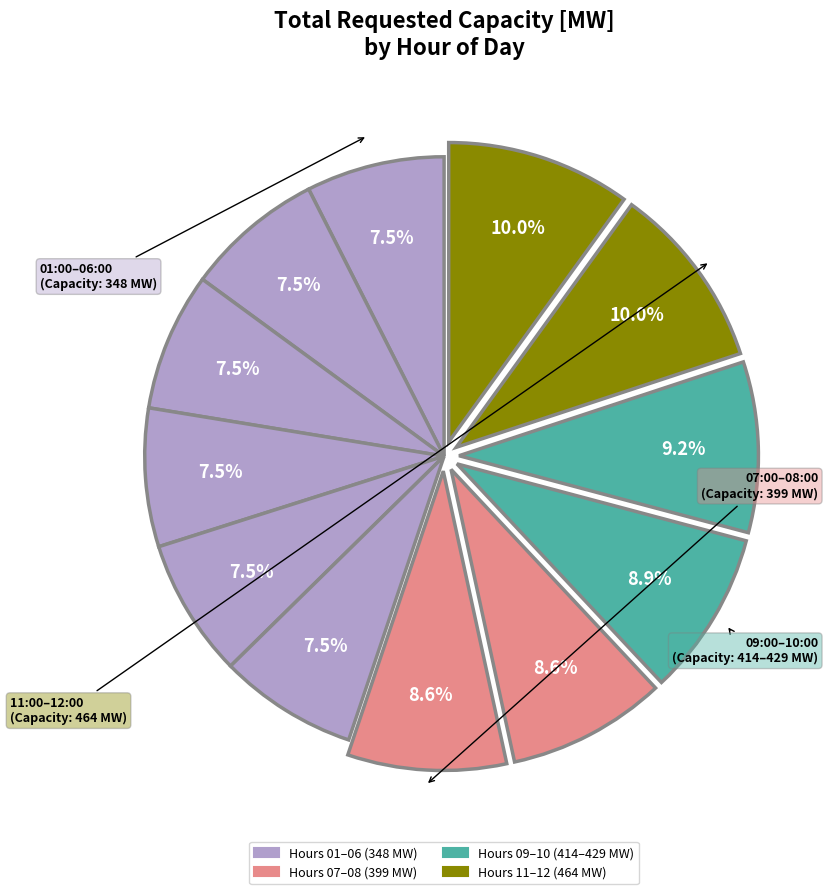

Which category has the biggest portion of the pie?

11:00:00